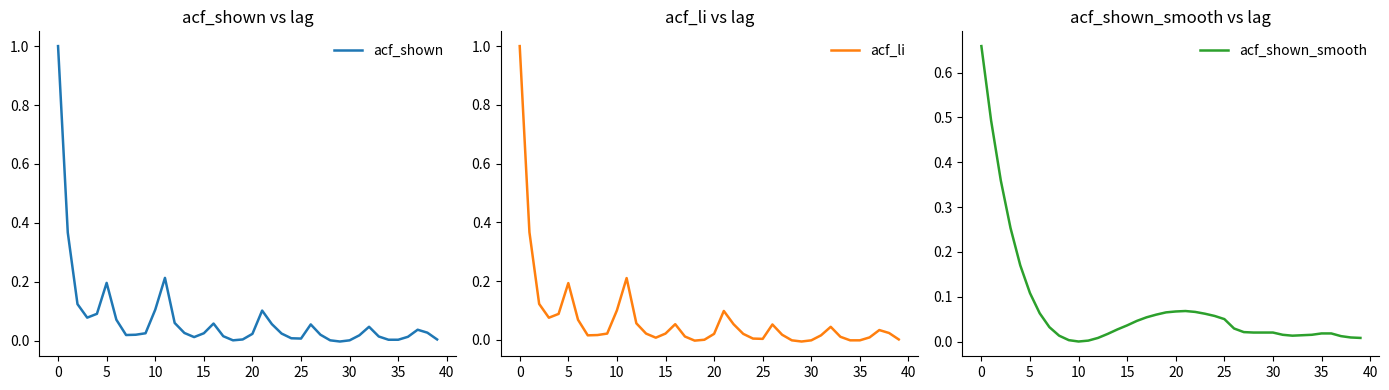

Which series has the widest spread of values?

acf_li